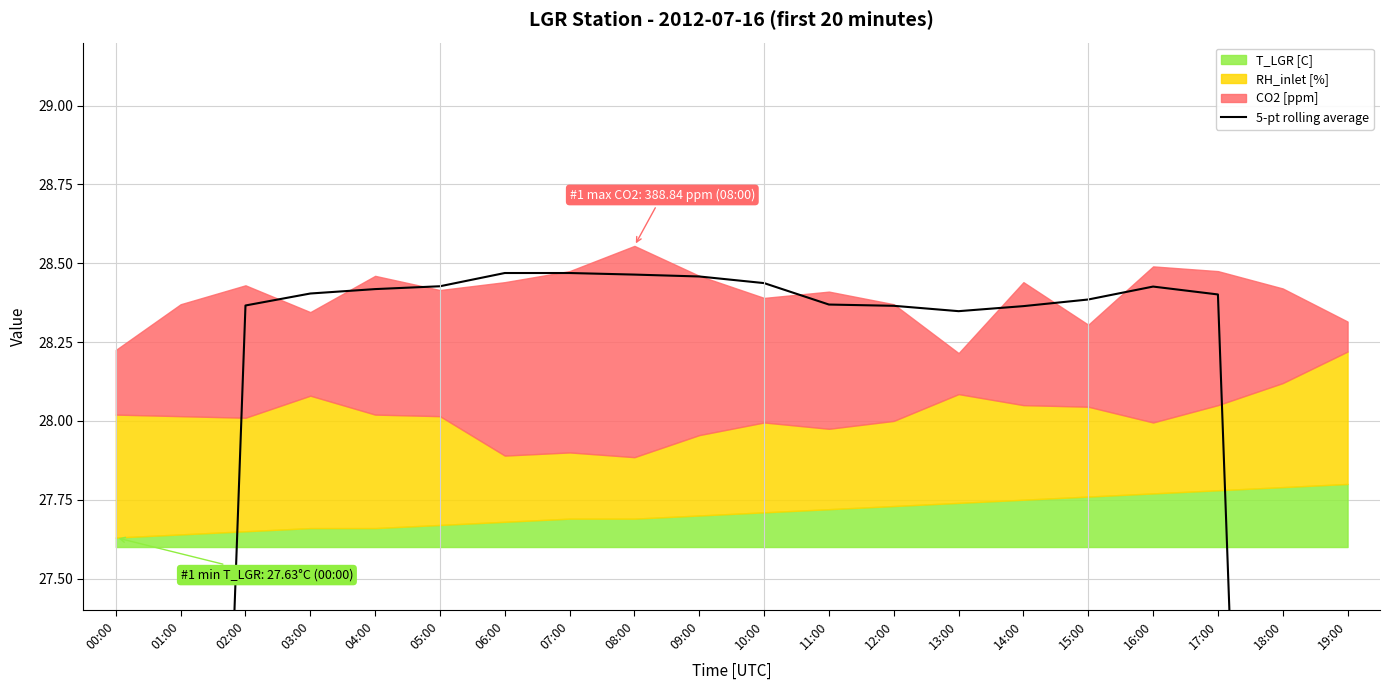

Does the chart have visible grid lines?

Yes